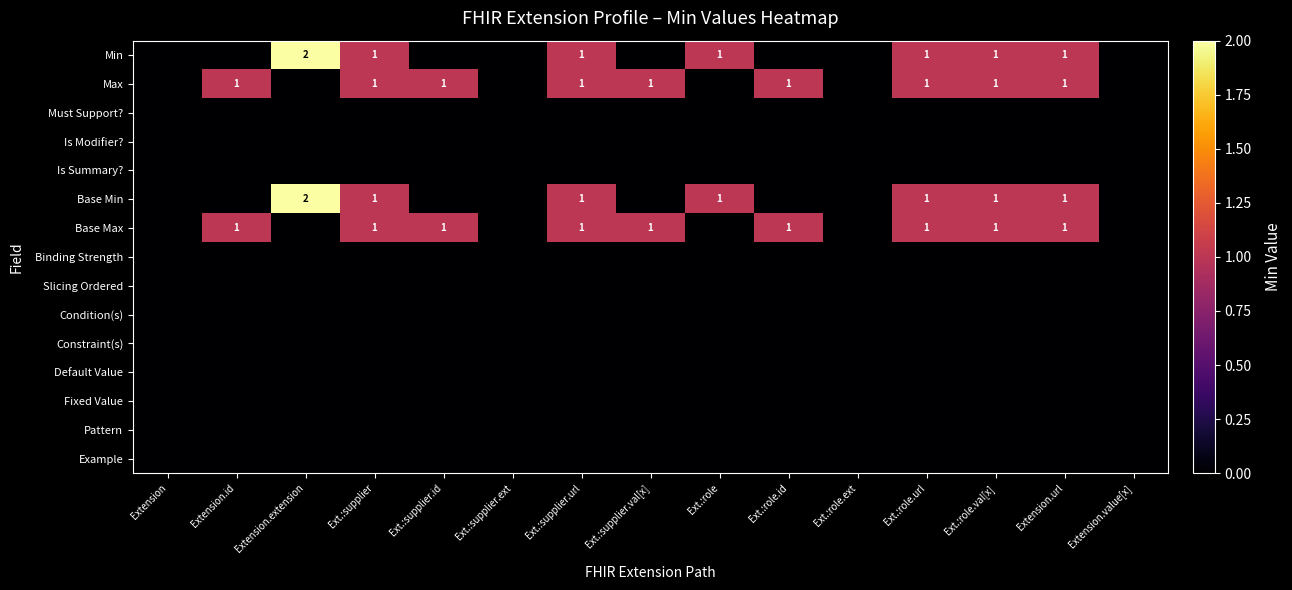

At how many categories does at least one series exceed 1?

1